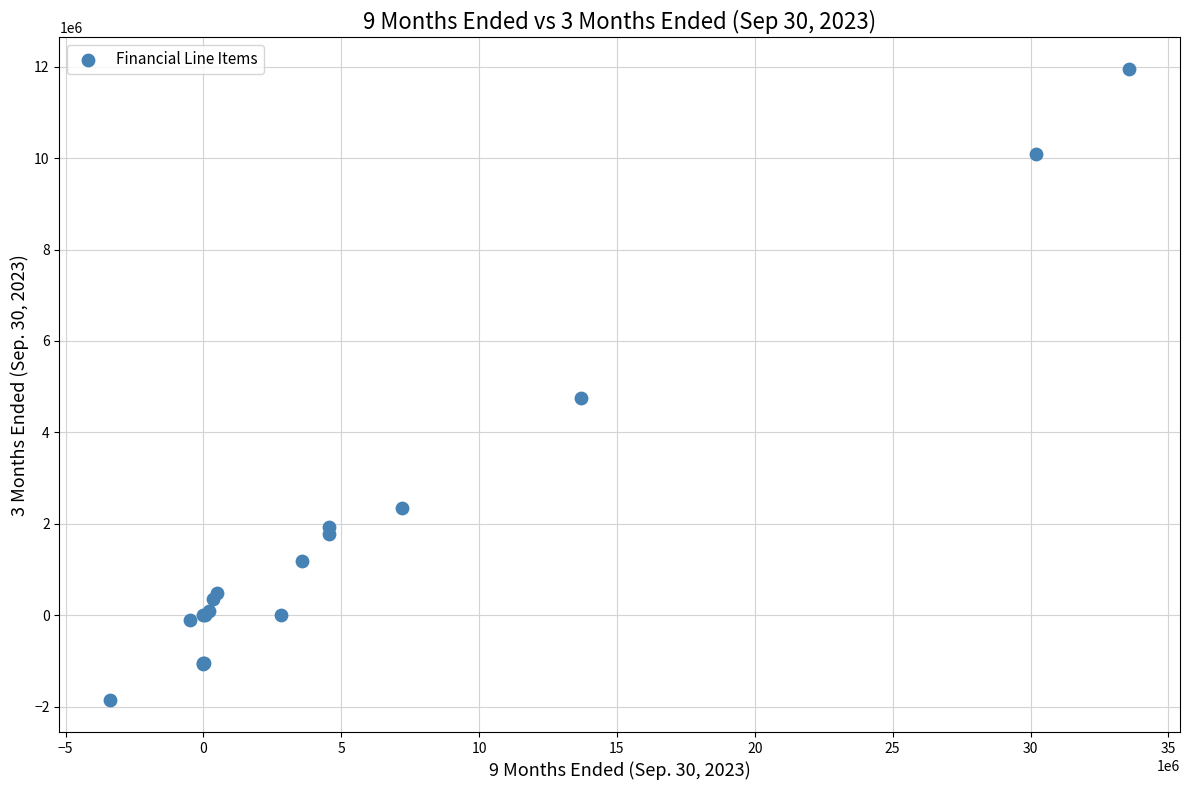

What Y value in the scatter plot is closest to 5042963?

4743142